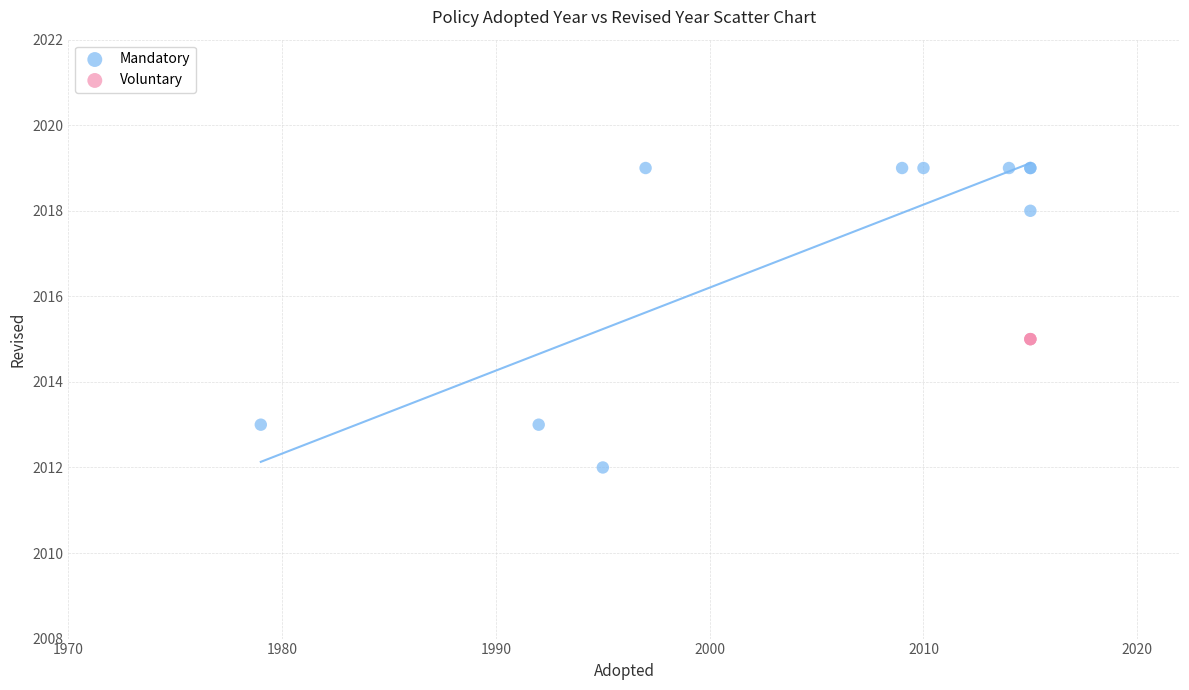

Which series contains the highest Y value?

Mandatory